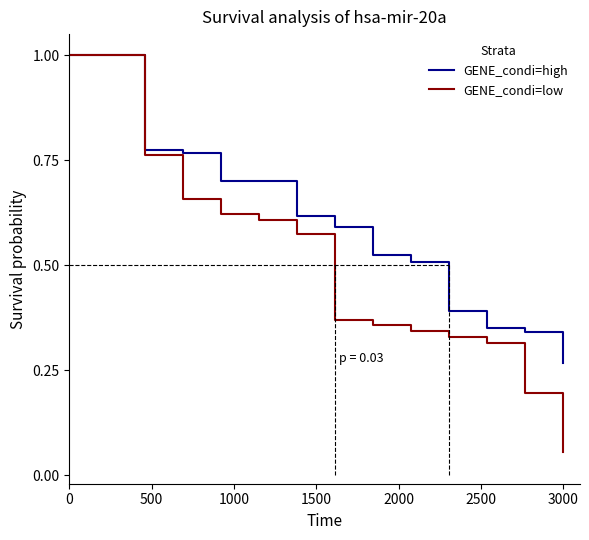

Which series has the largest total across all categories?

GENE_condi=high